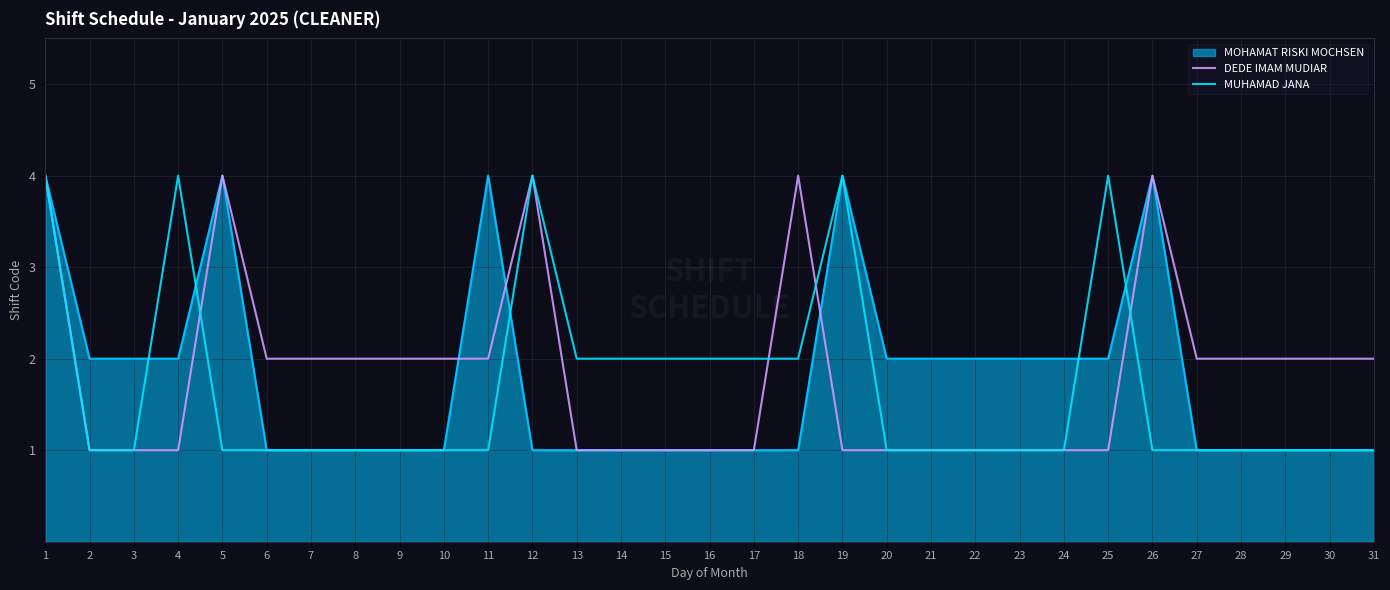

The MOHAMAT RISKI MOCHSEN series shows 2 at 24. True or false?

True